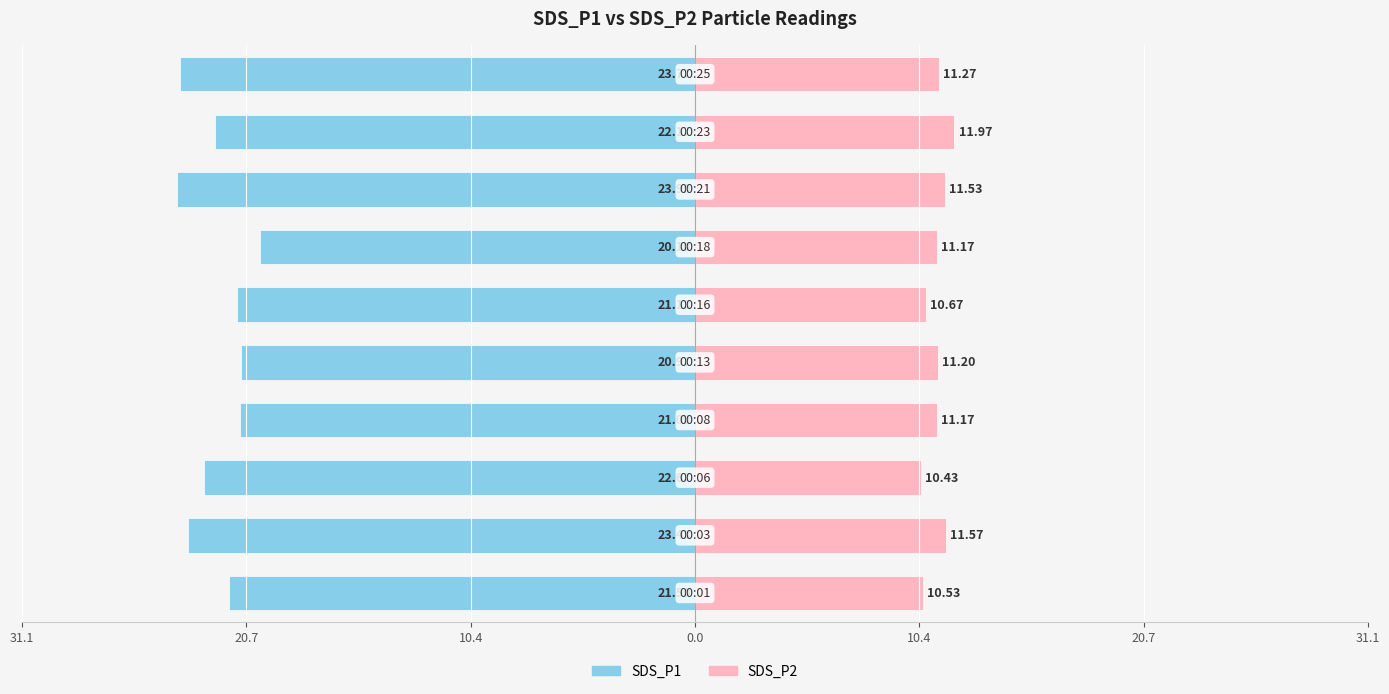

Does the chart contain any negative values?

Yes